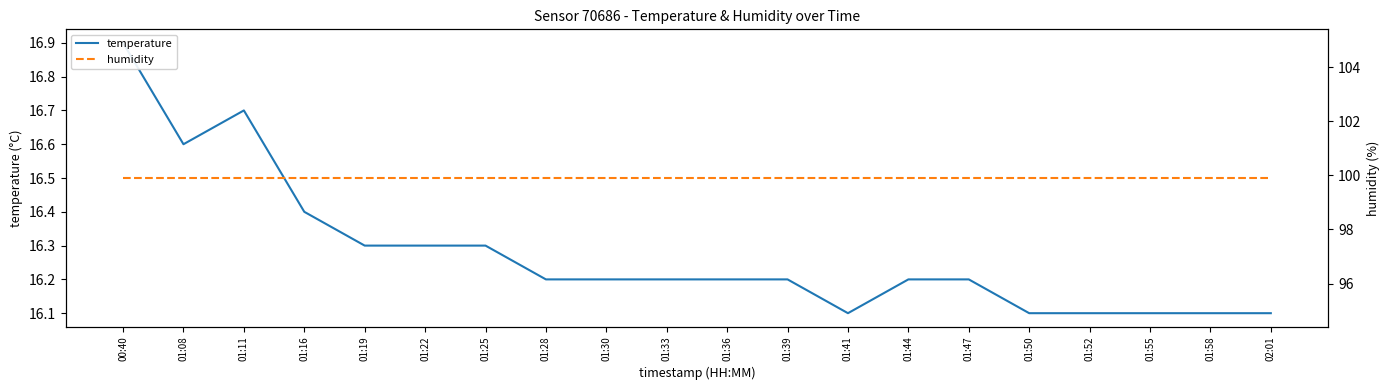

Where is the first local minimum for temperature?

01:08